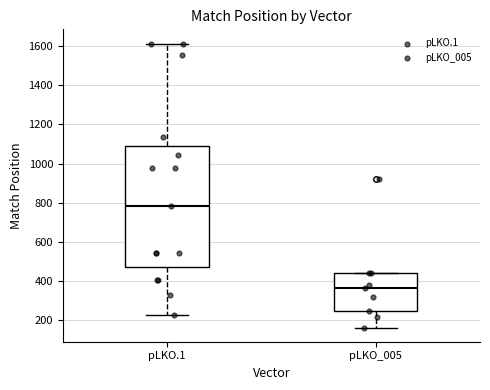

Reading left to right, transcribe this box plot: for each box, give where its median line is, the range the box spans, and where its two whiskers end, as read against the y-axis. The values are not printed on the chart, so give them approximately, as read against the axis.

pLKO.1: median 780, box 480 to 1080, whiskers 220 to 1620
pLKO_005: median 360, box 240 to 440, whiskers 160 to 440